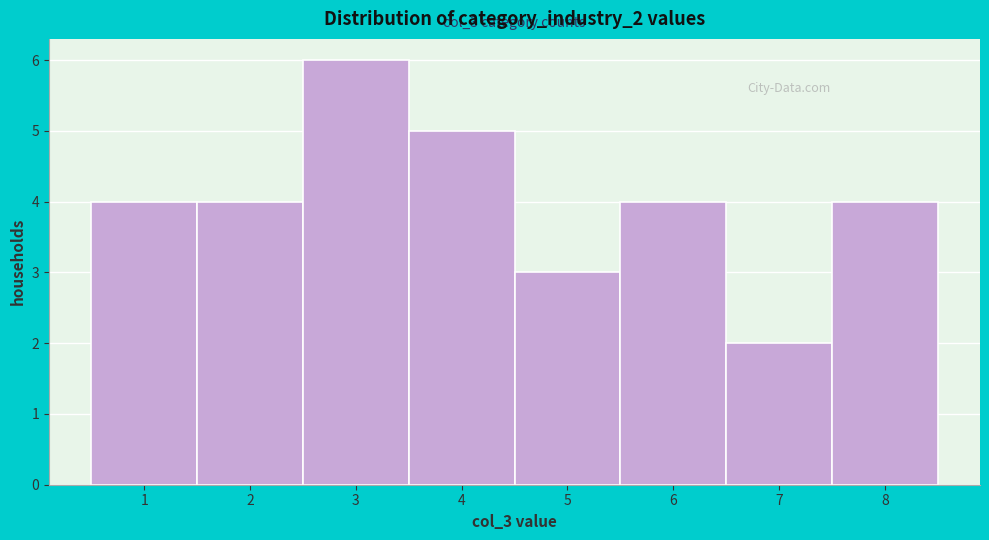

Over which range of the x-axis is the bar tallest?

2.5 to 3.5